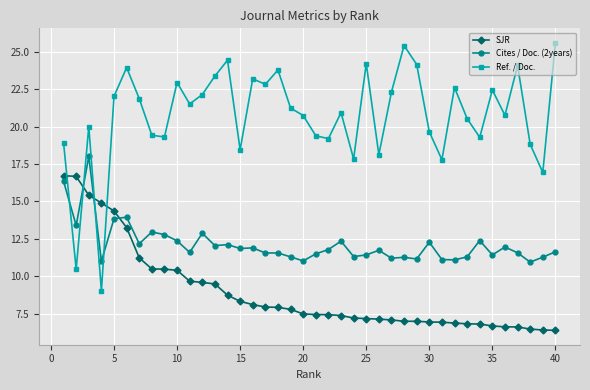

What is the sum of all Cites / Doc. (2years) values?

485.1